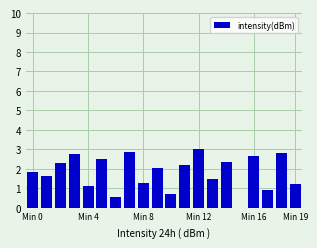

What is the sum of all values?

36.1